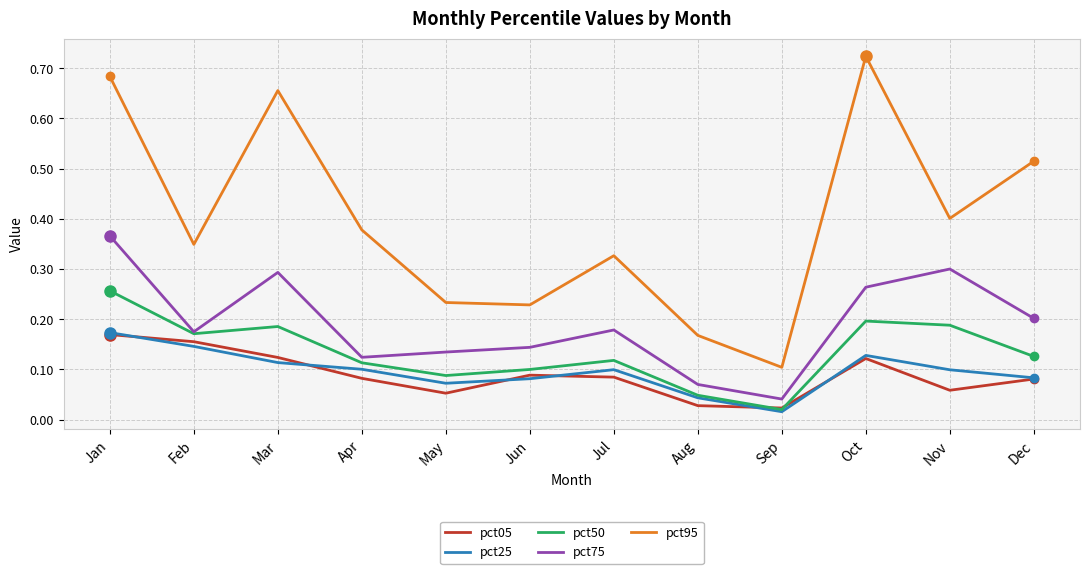

At which category does the chart reach its peak across all series?

Oct